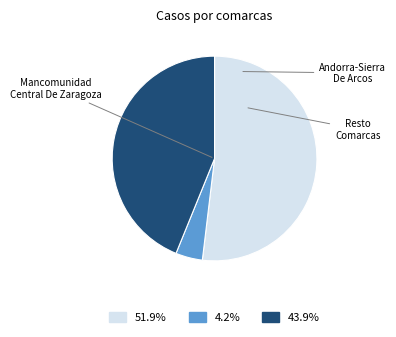

How many slices are in this pie chart?

3